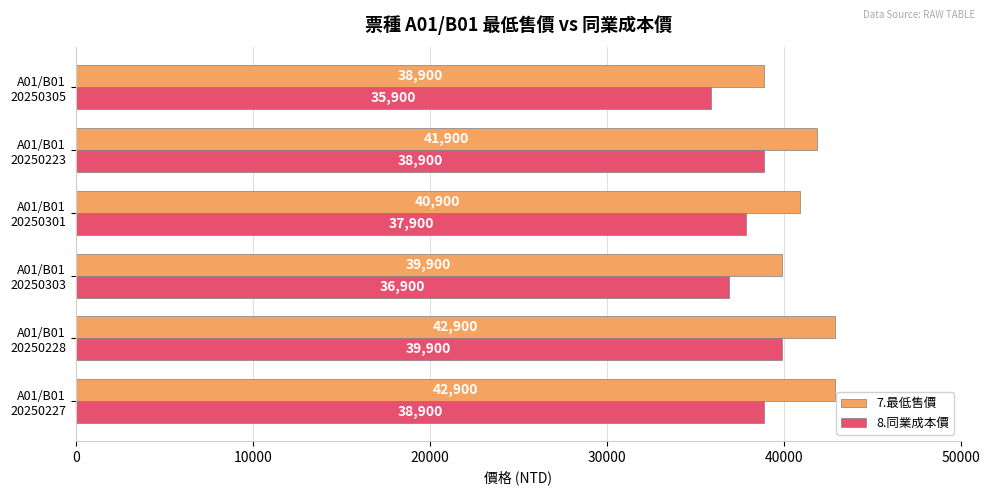

What is the difference between the maximum and second lowest values in the 8.同業成本價 series?

3000